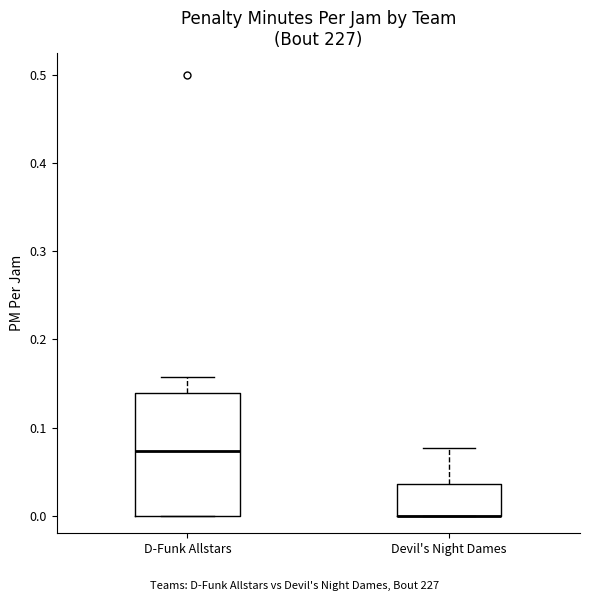

Which box is the tallest, from its lower edge to its upper edge?

D-Funk Allstars